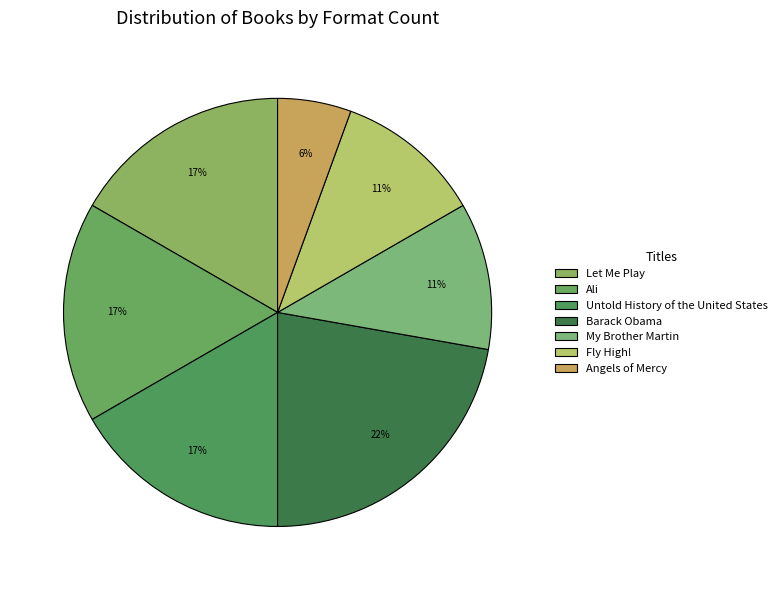

How many slices are in this pie chart?

7